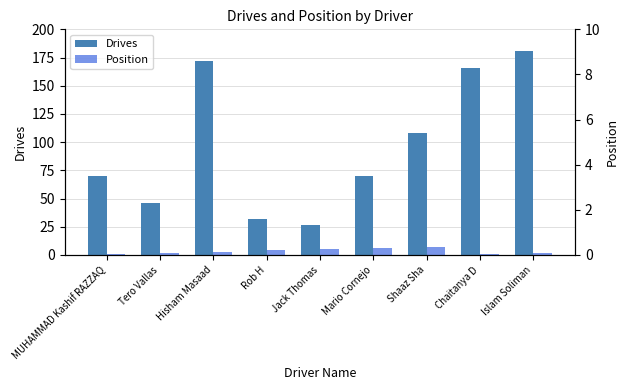

Which series has the widest spread of values?

Drives